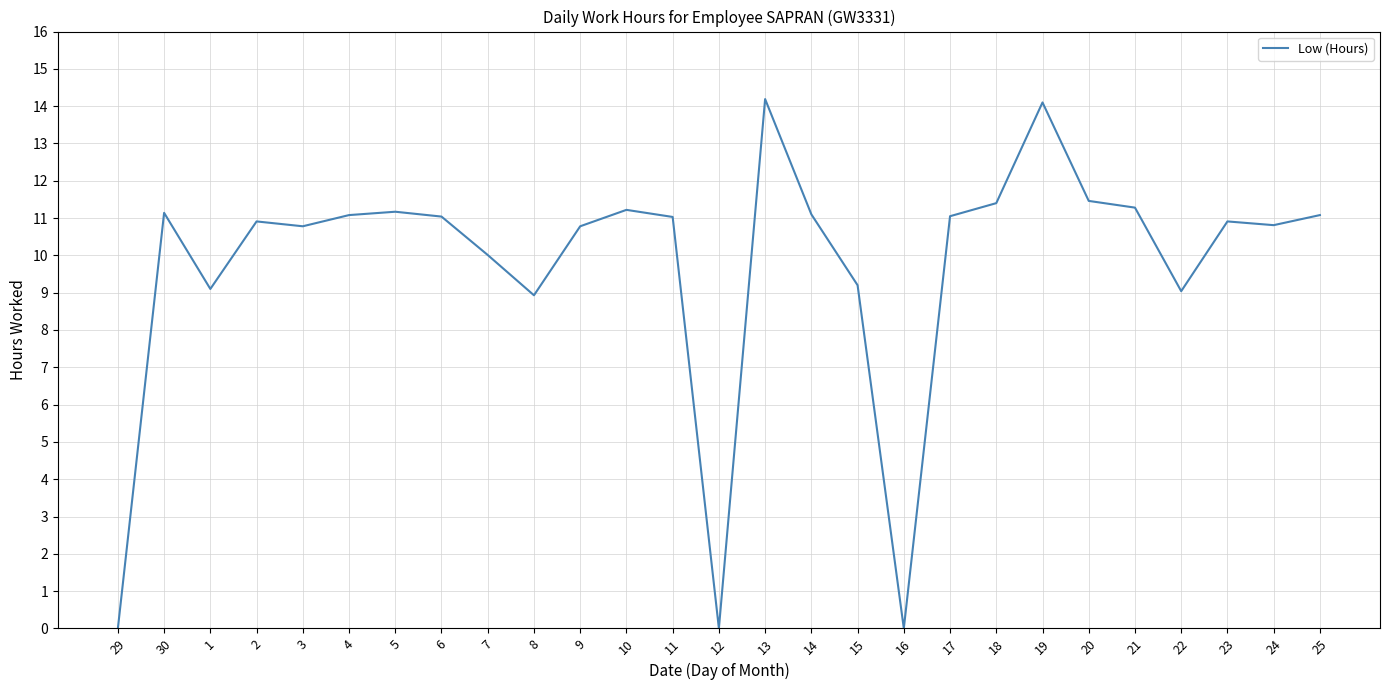

What is the change in value from 12 to 24?

+10.8